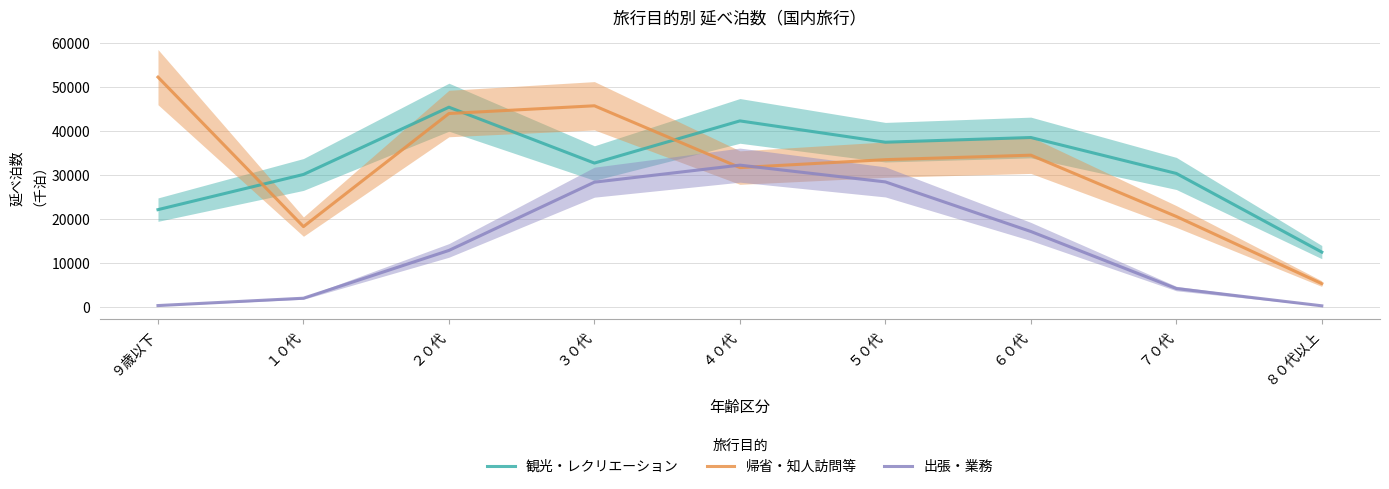

Read the 観光・レクリエーション value at ８０代以上, to the nearest 100.

12500